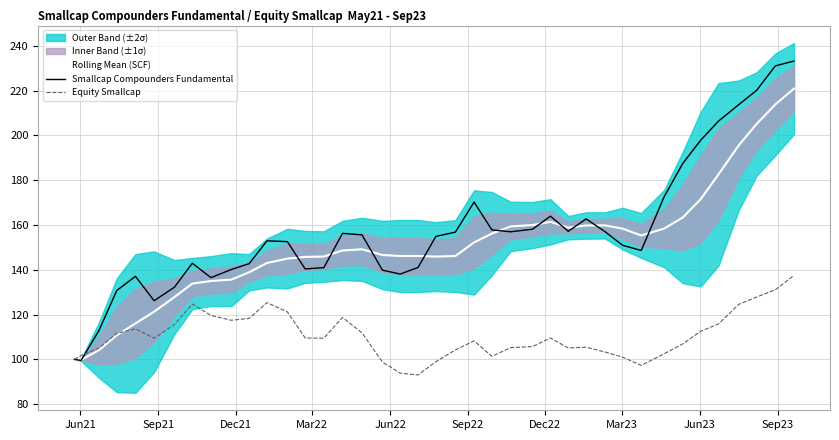

What is the highest value of the Rolling Mean (SCF) series?

220.9